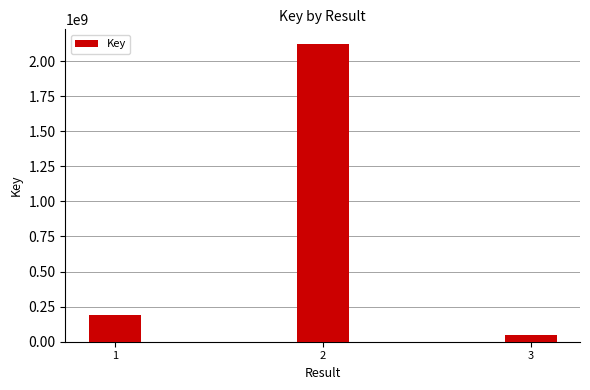

What is the value of the 2nd bar from the left?

2120384791